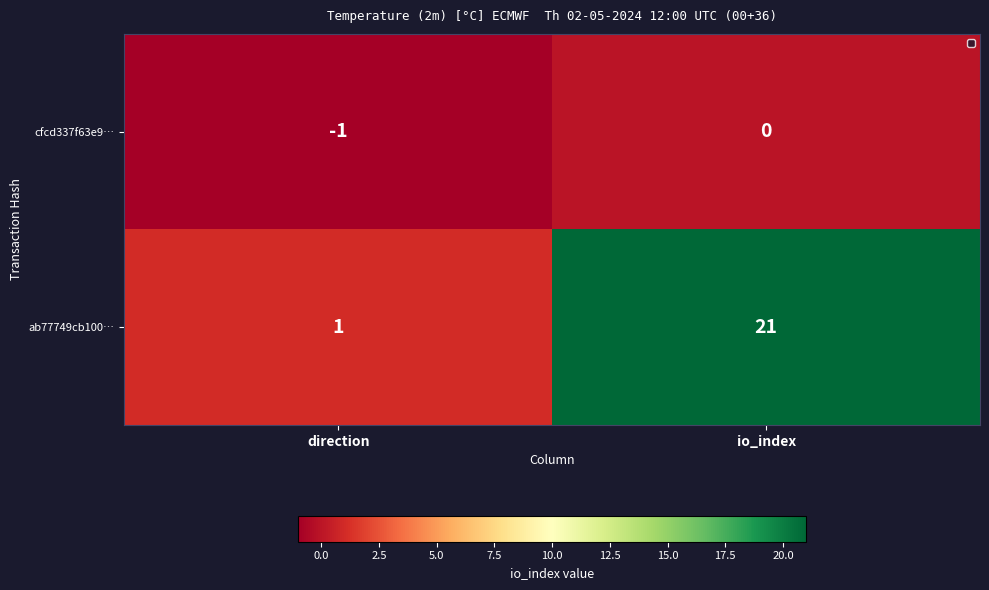

What is the total value across all series at io_index?

21